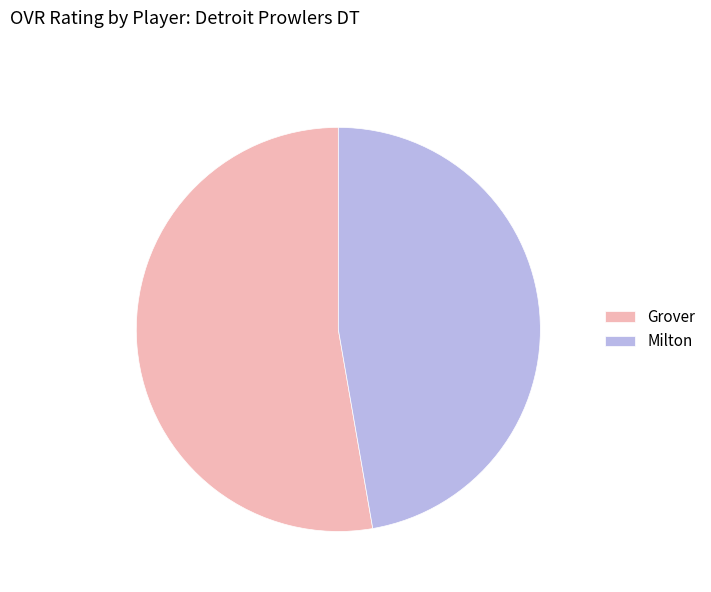

Approximately how many times larger is the value at Grover compared to Milton?

1.1